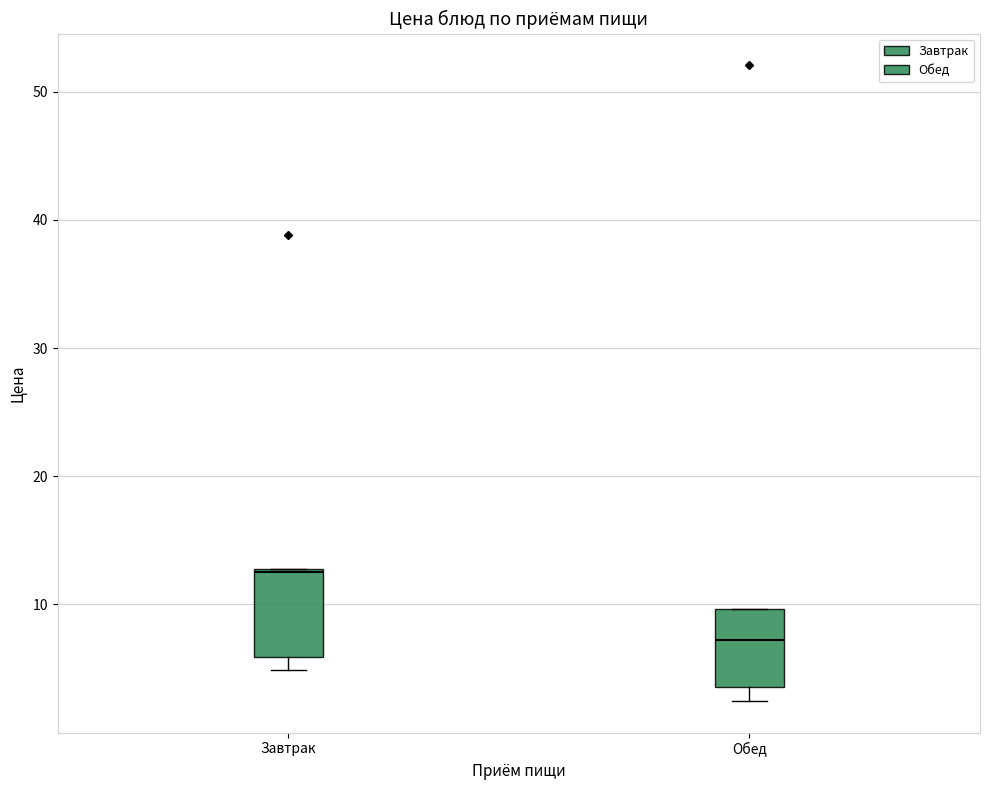

Which box has the lowest median line?

Обед